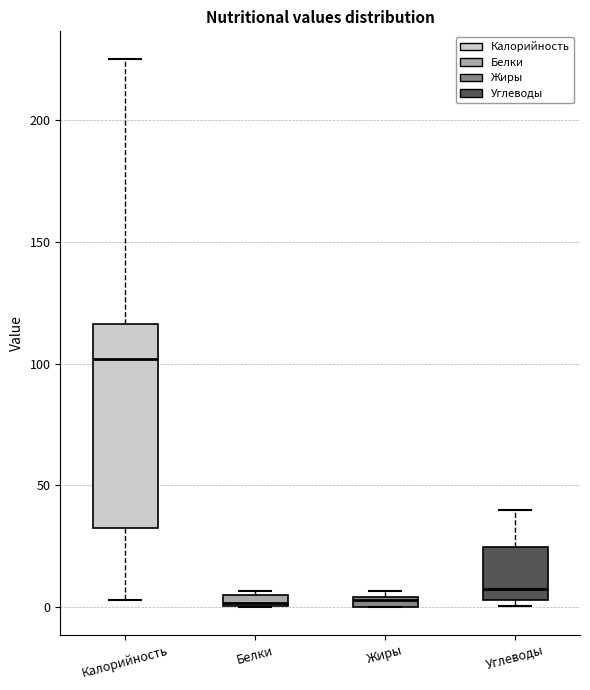

Where does the lower whisker of the box for Калорийность end on the y-axis? The values are not printed on the chart, so give them approximately, as read against the axis.

5